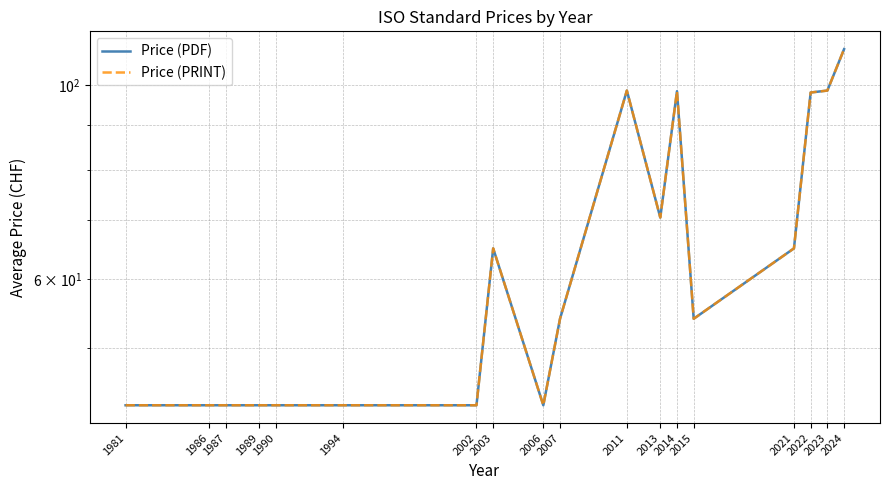

How many data points in Price (PDF) are less than 54?

8